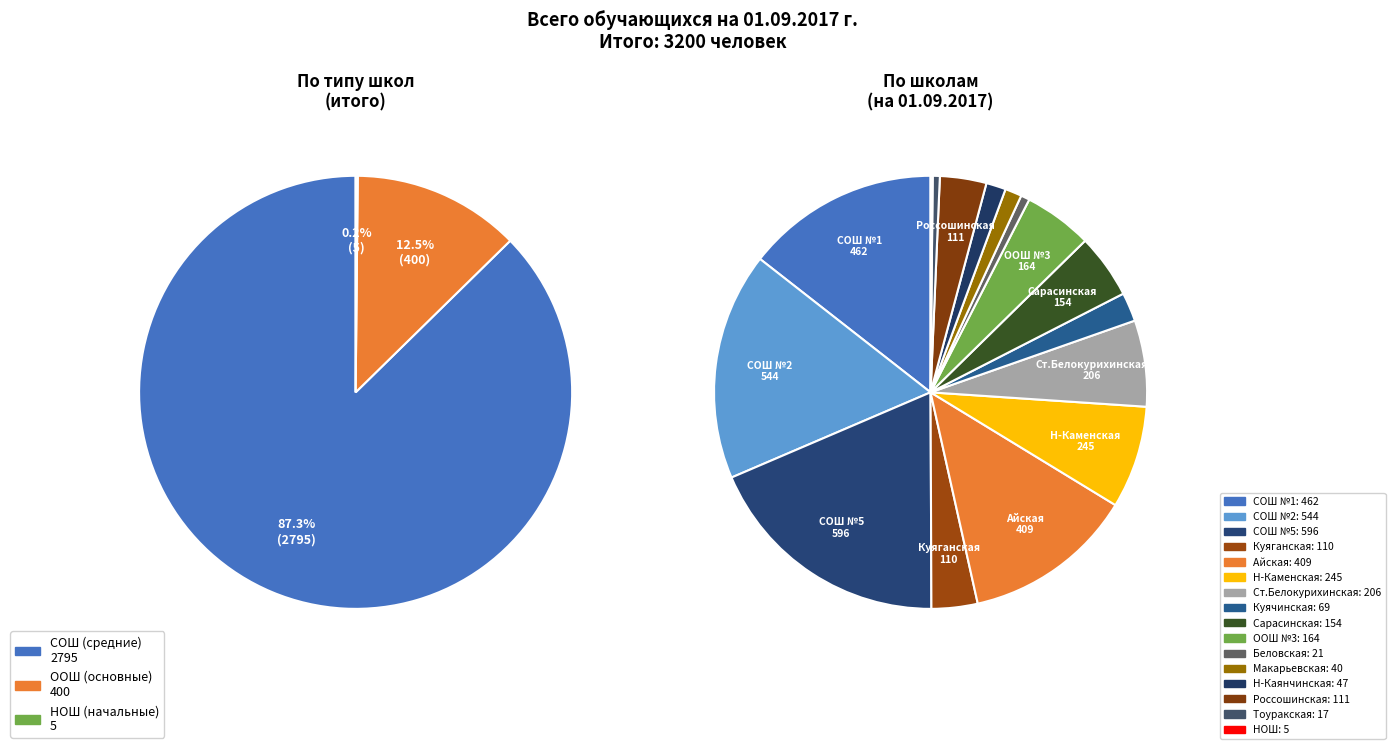

Does МБОУ Айская СОШ represent more than half of the total?

No